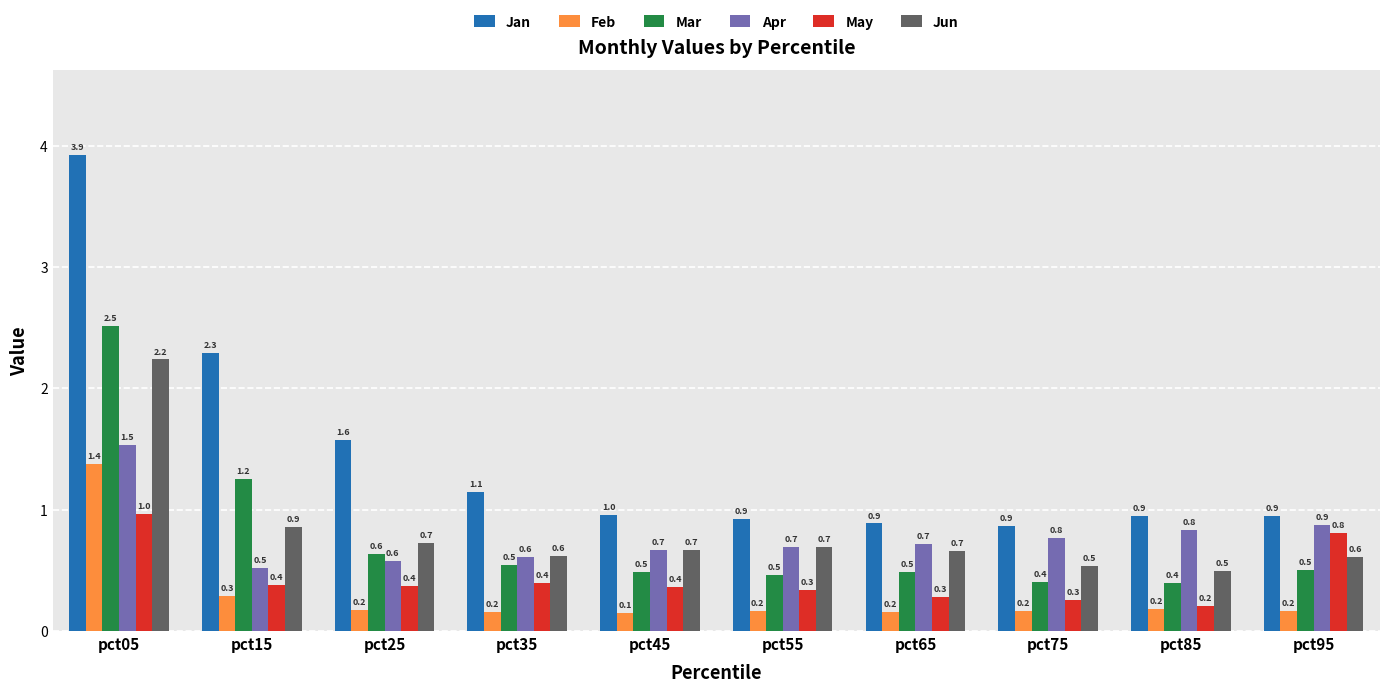

What is the lowest value of the Jun series?

0.5